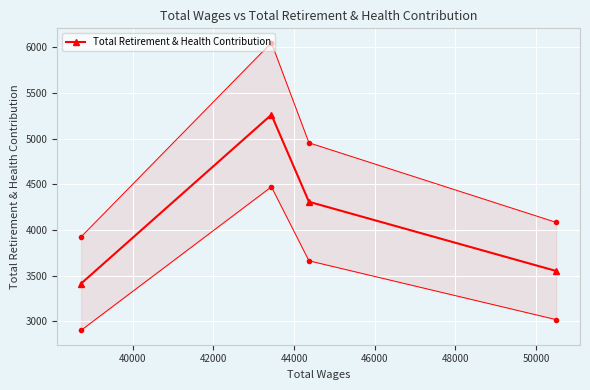

How many interior local peaks does the Total Retirement & Health Contribution series have?

1